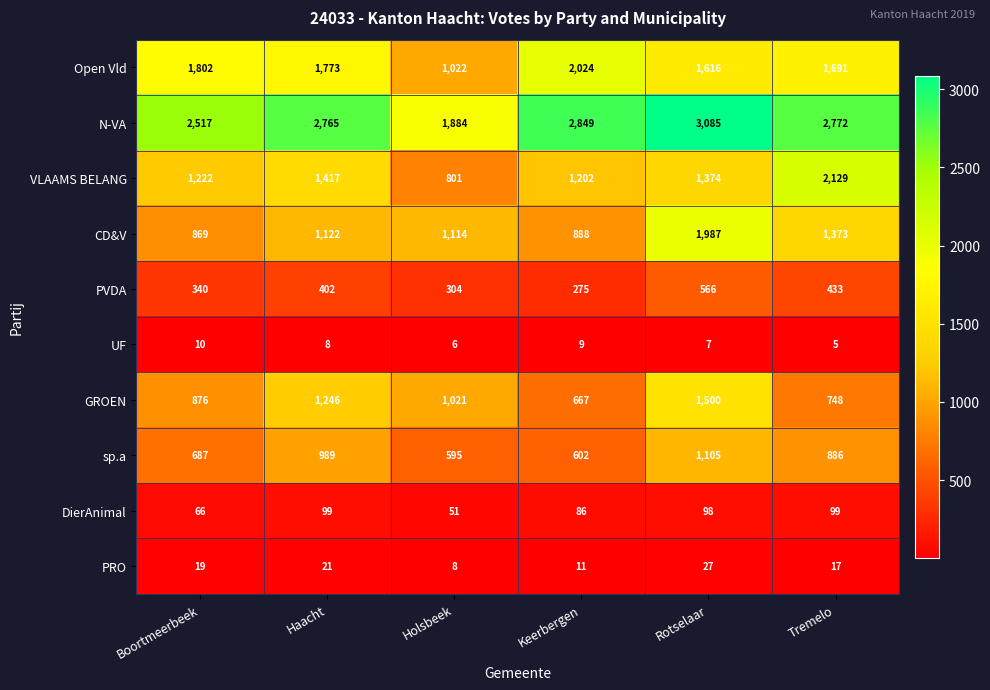

Where is PRO nearest to the value 17?

Tremelo